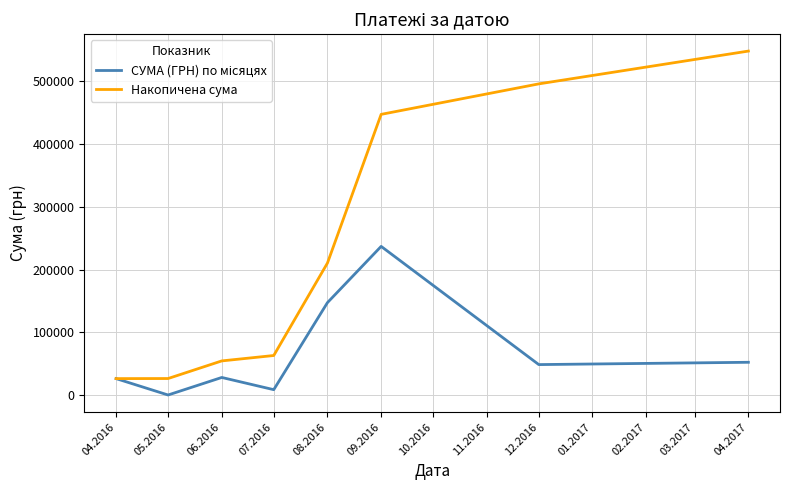

Which series changed the most between 05.2016 and 09.2016?

Накопичена сума